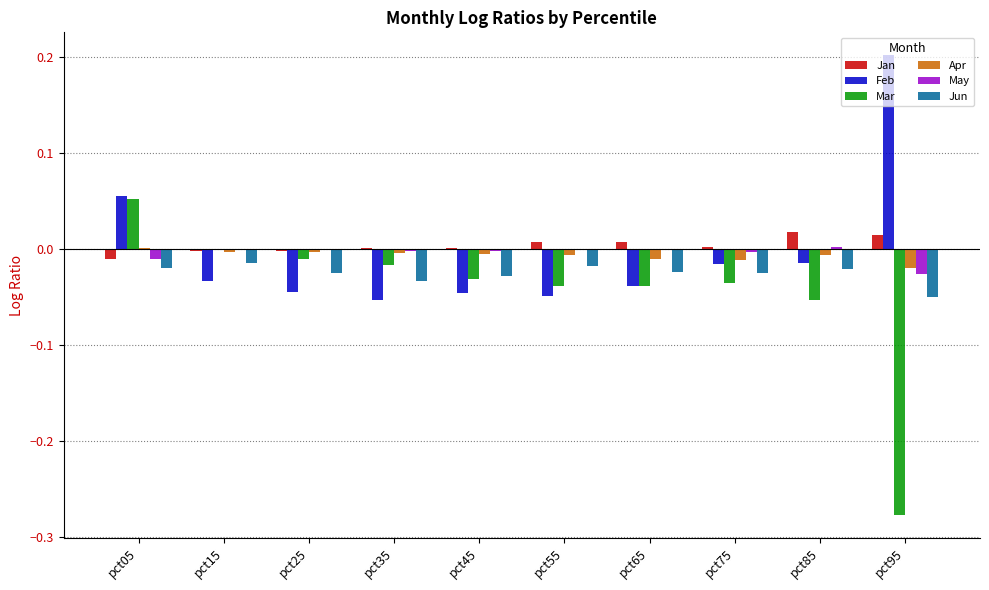

Does the chart contain stacked bars?

No